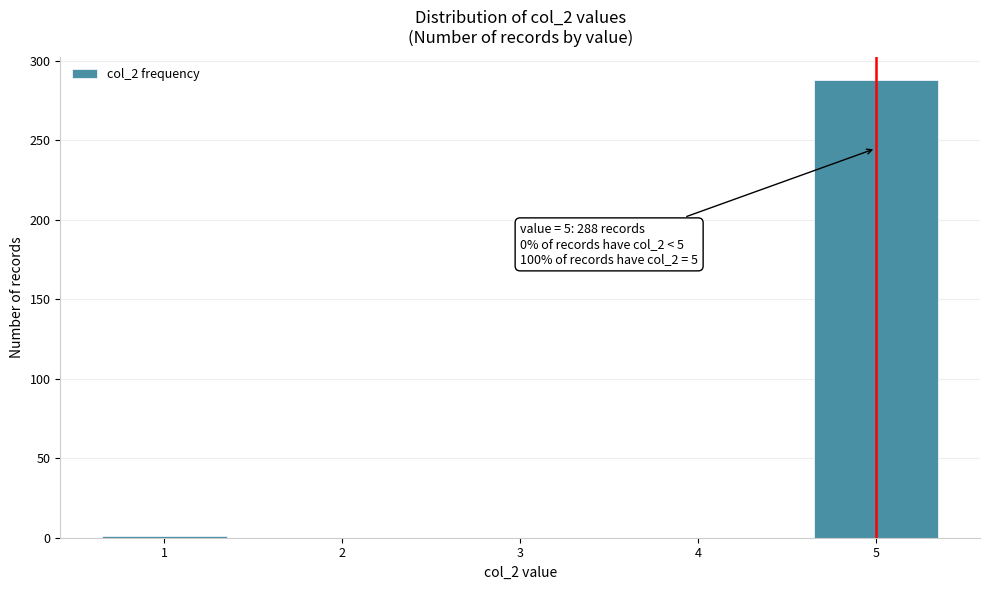

What is the sum of all values?

289